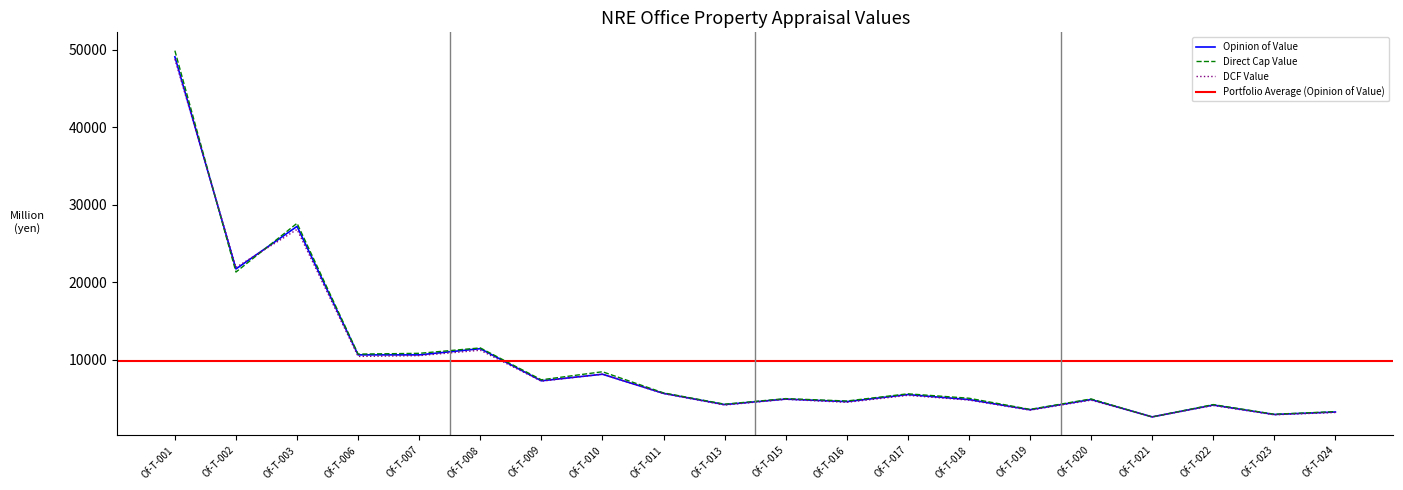

Which category has the lowest value in the Direct Cap Value series?

Of-T-021